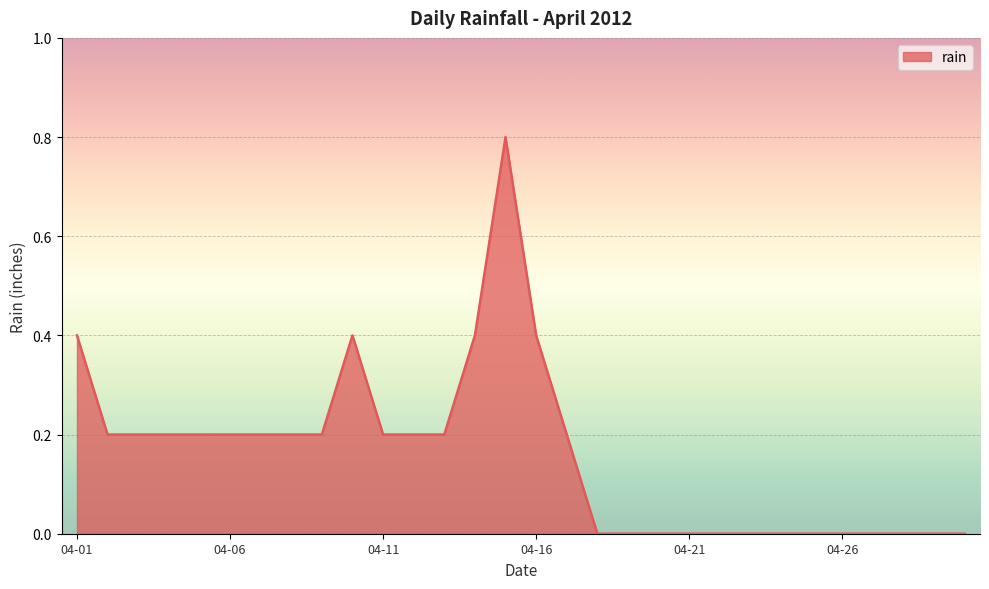

What is the maximum value shown in the chart?

0.8